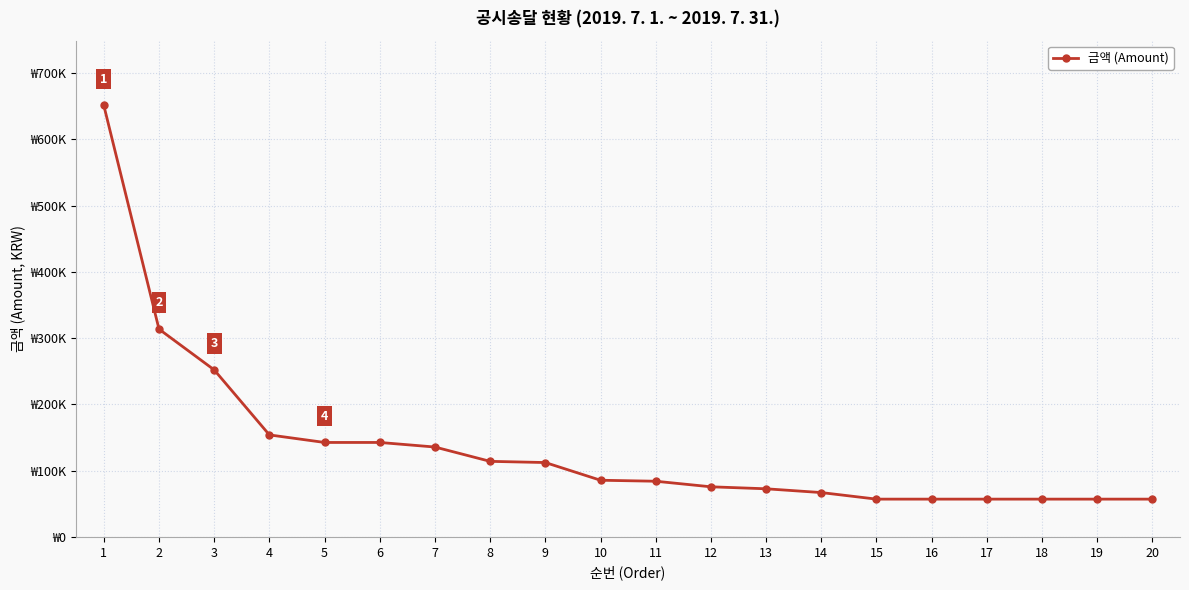

True or false: there are more than 1 points higher than both neighbors.

False